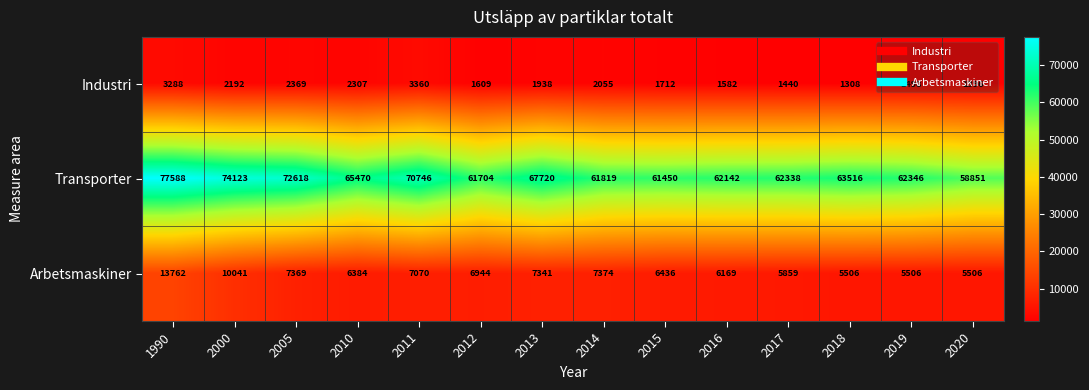

What is the difference between the maximum and minimum values in the Transporter series?

18737